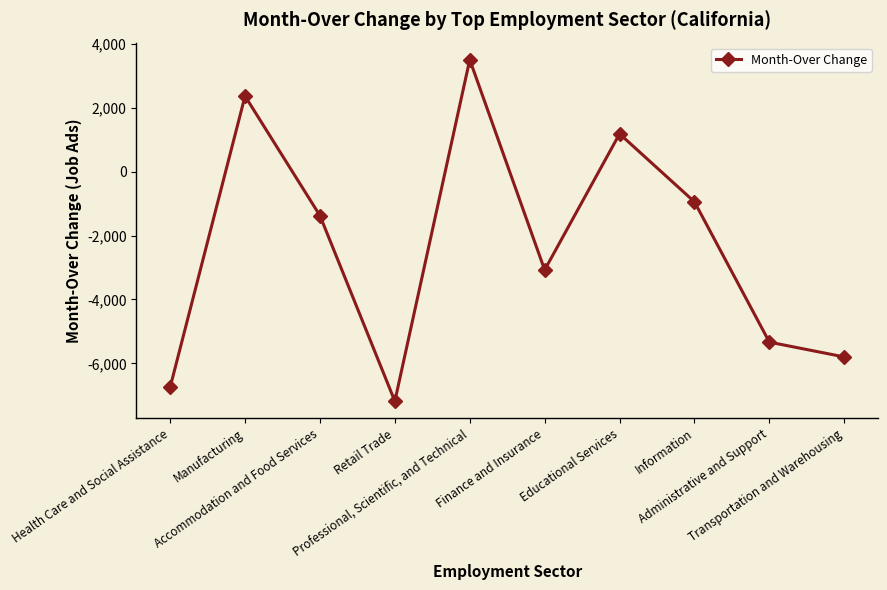

What is the label of the 4th point from the right?

Educational Services